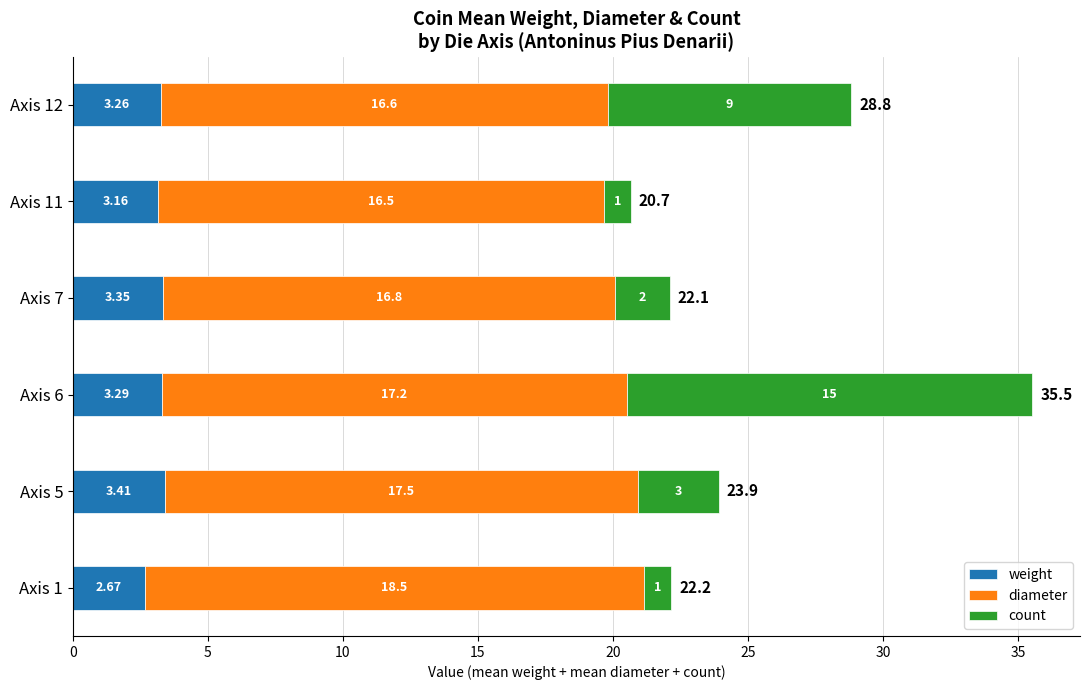

What are all the series names shown in the legend?

weight, diameter, count